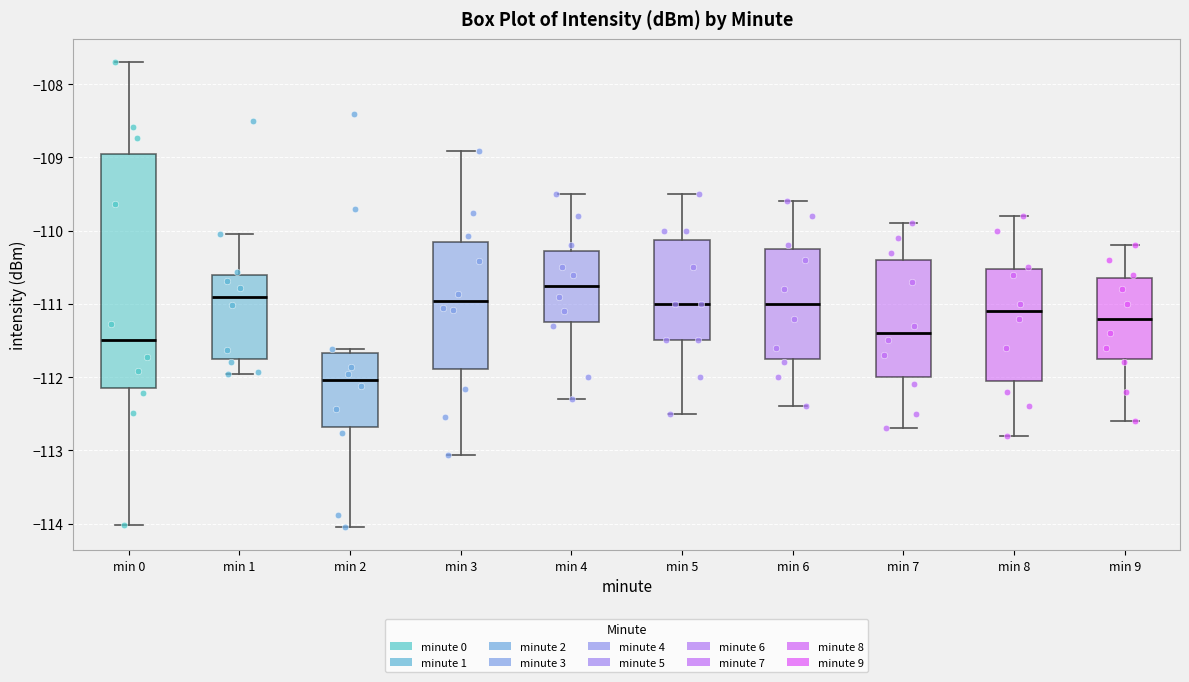

Which box is the tallest, from its lower edge to its upper edge?

min 0